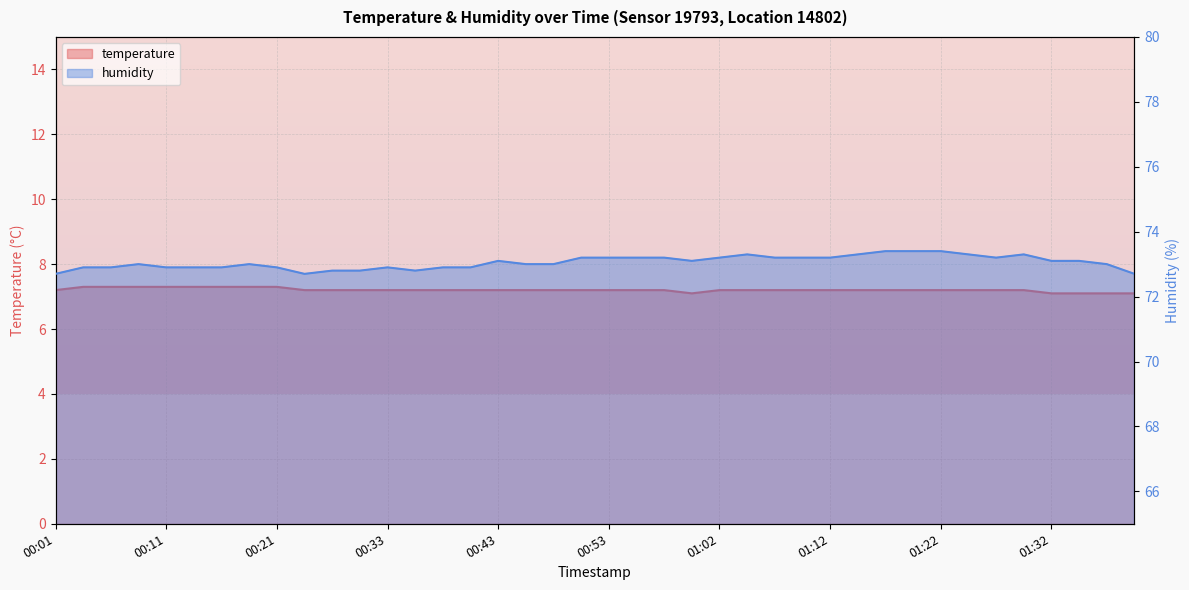

True or false: humidity and temperature cross at least once.

False